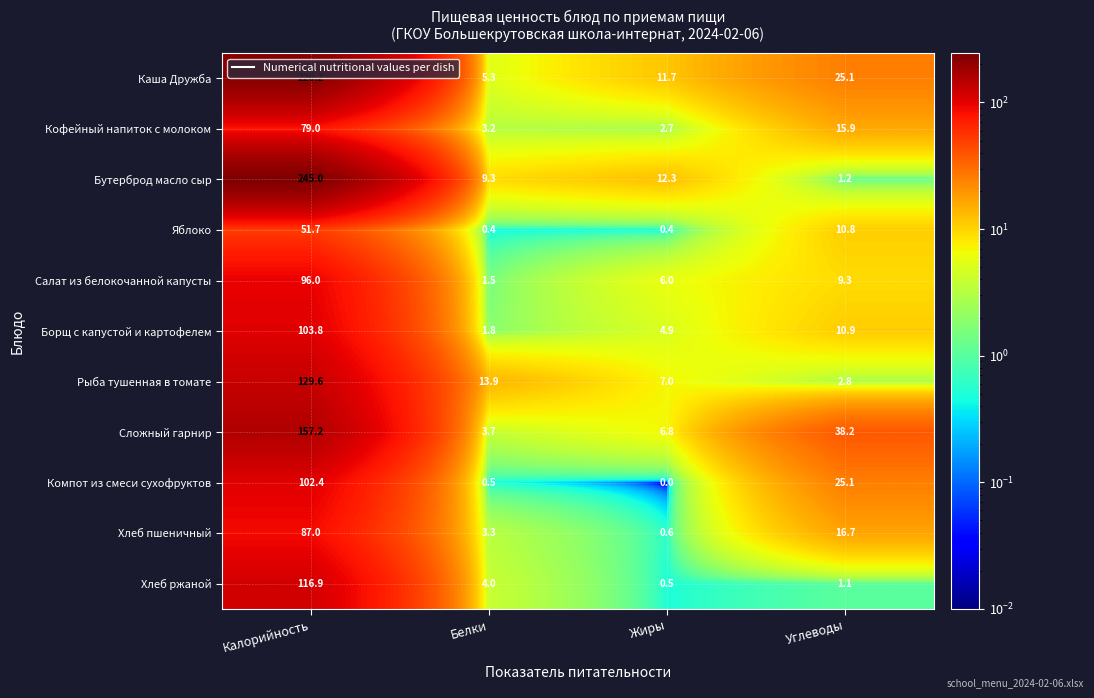

The value of Борщ с капустой и картофелем at Углеводы is 6.5. True or false?

False